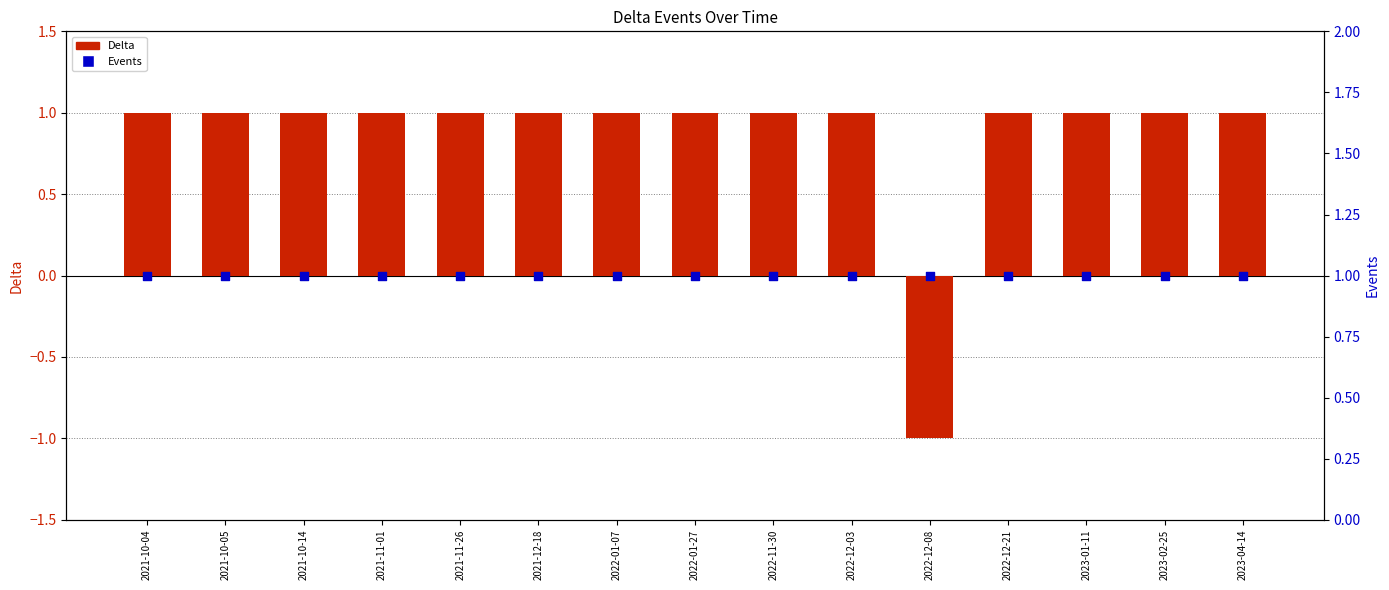

What are all the series names shown in the legend?

Delta, Events